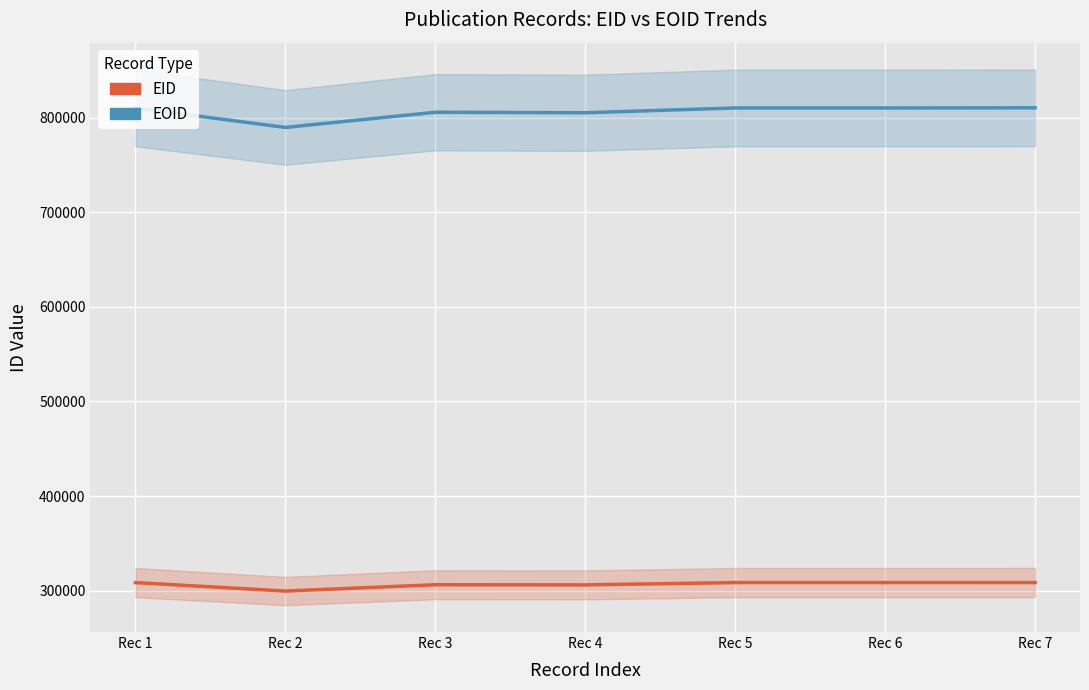

What is the sum of all EID values?

2147076